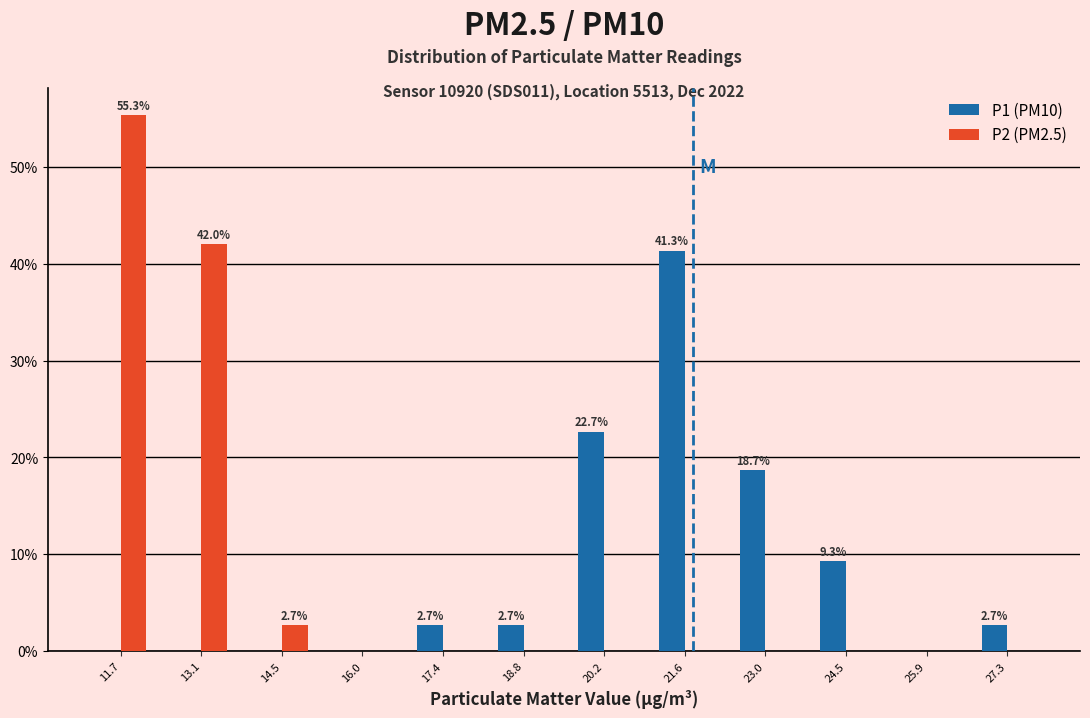

In the P1 (PM10) series, which range on the x-axis has the tallest bar?

21.0 to 22.4